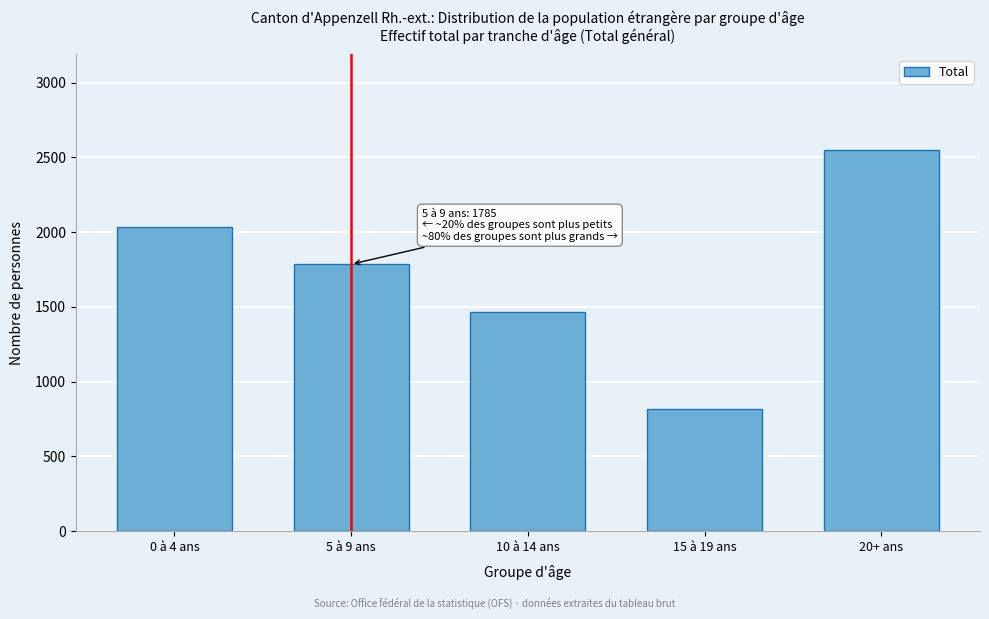

Reading right to left, what are all the values shown in this chart?

2551	816	1468	1785	2035